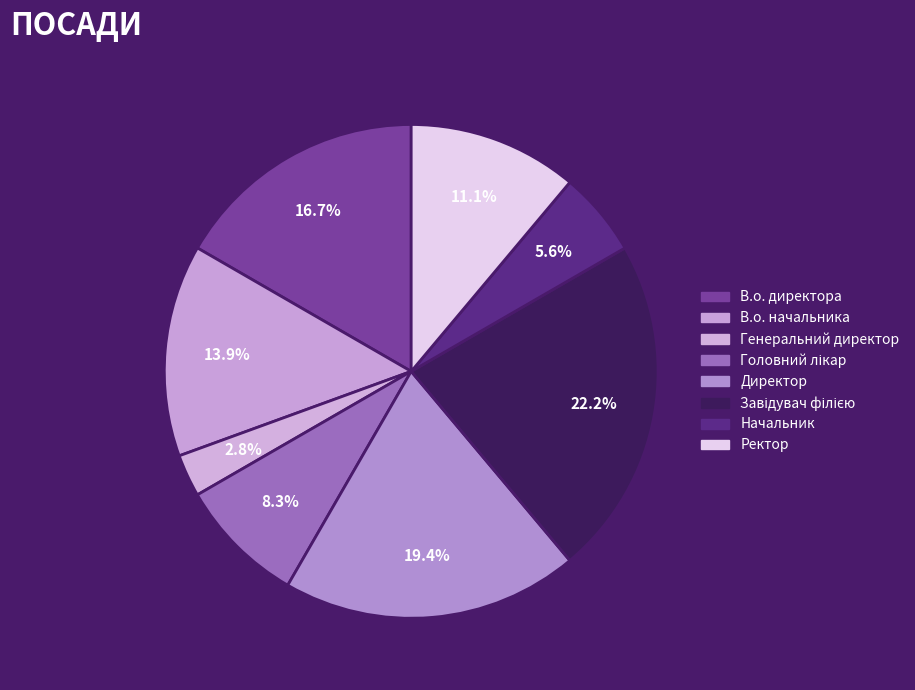

Which slice is the smallest?

Генеральний директор